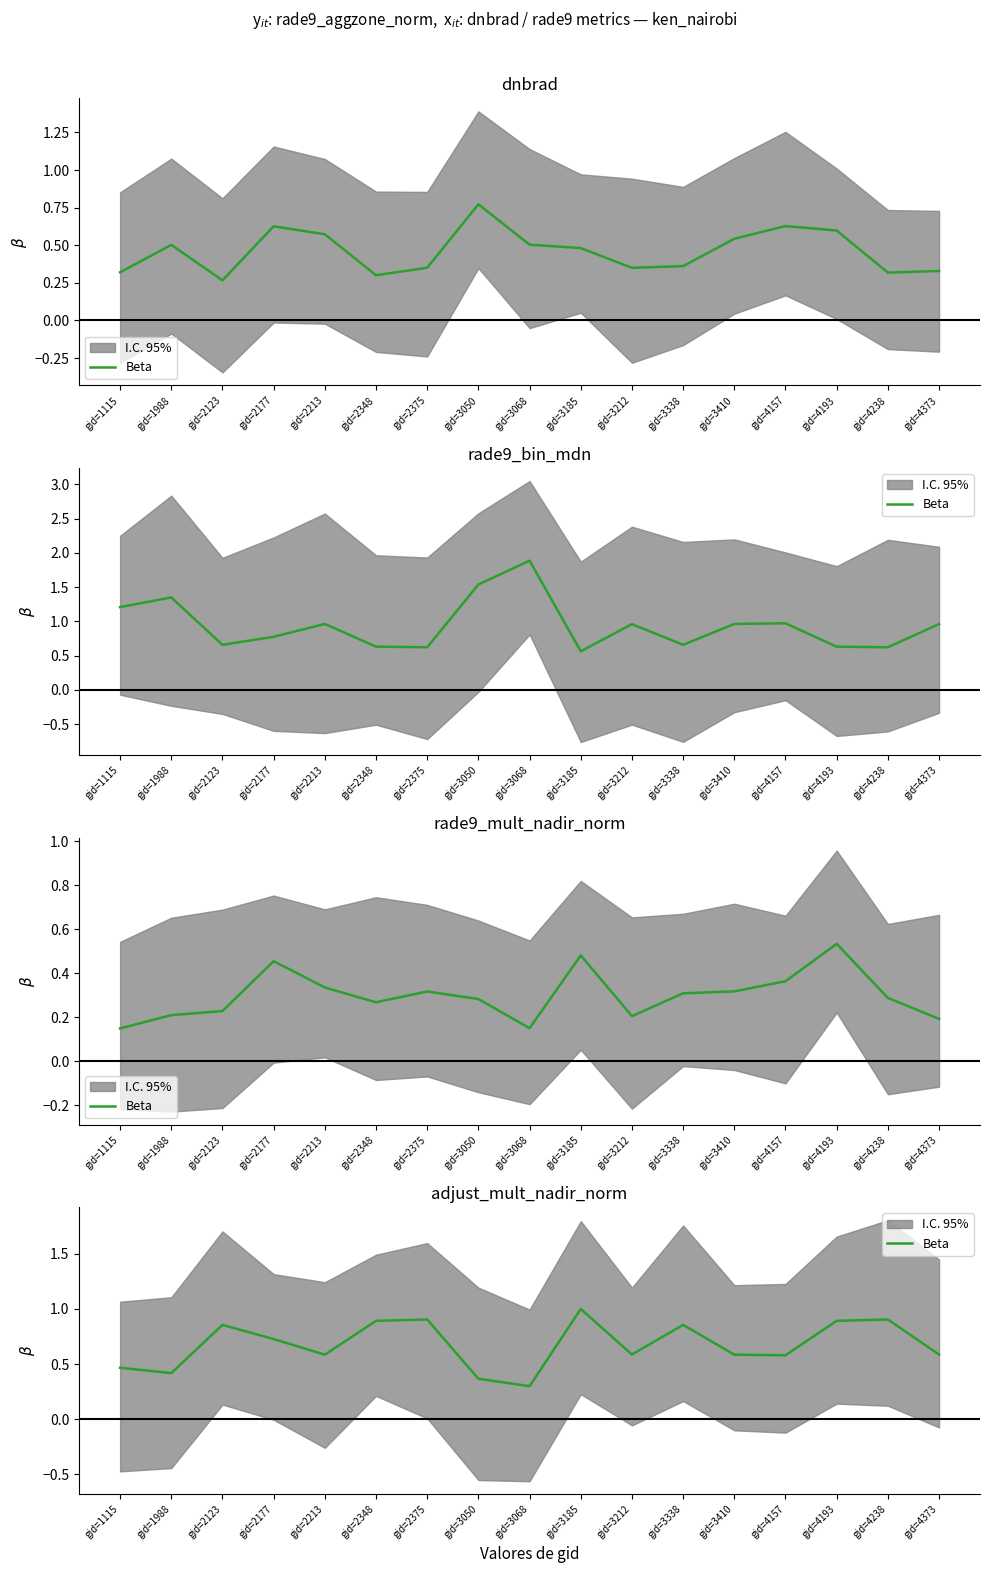

How many interior local valleys (lower than both neighbors) does the data have?

5